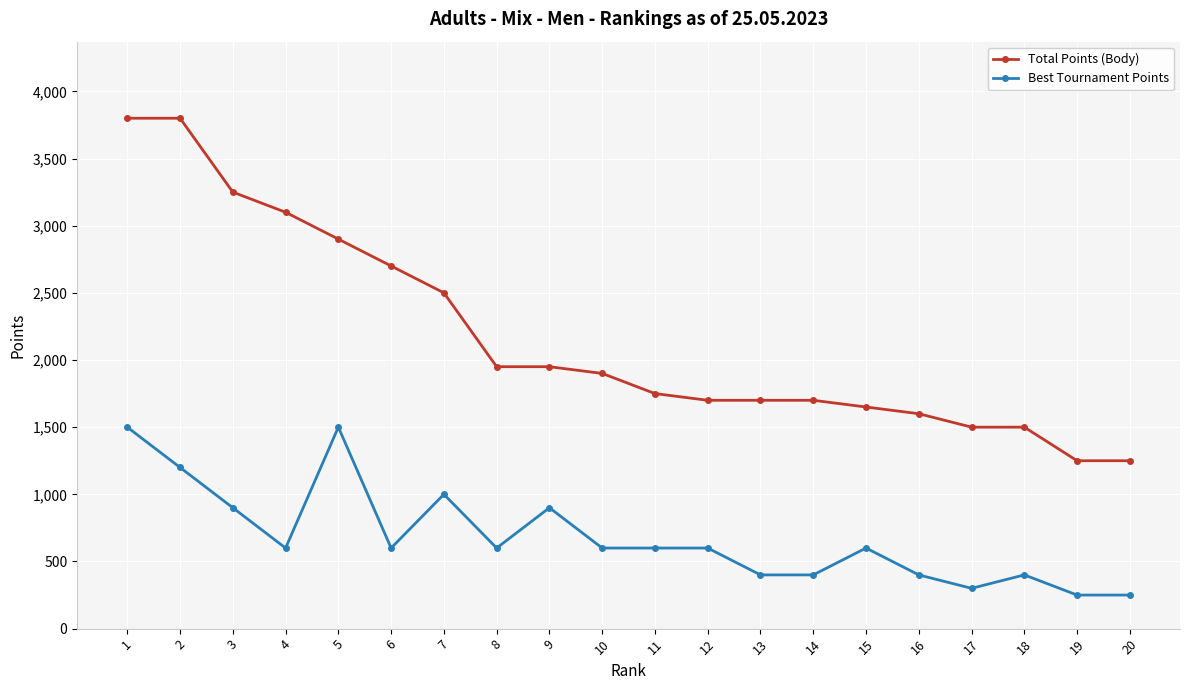

What is the difference between the highest and lowest values at 19?

1000